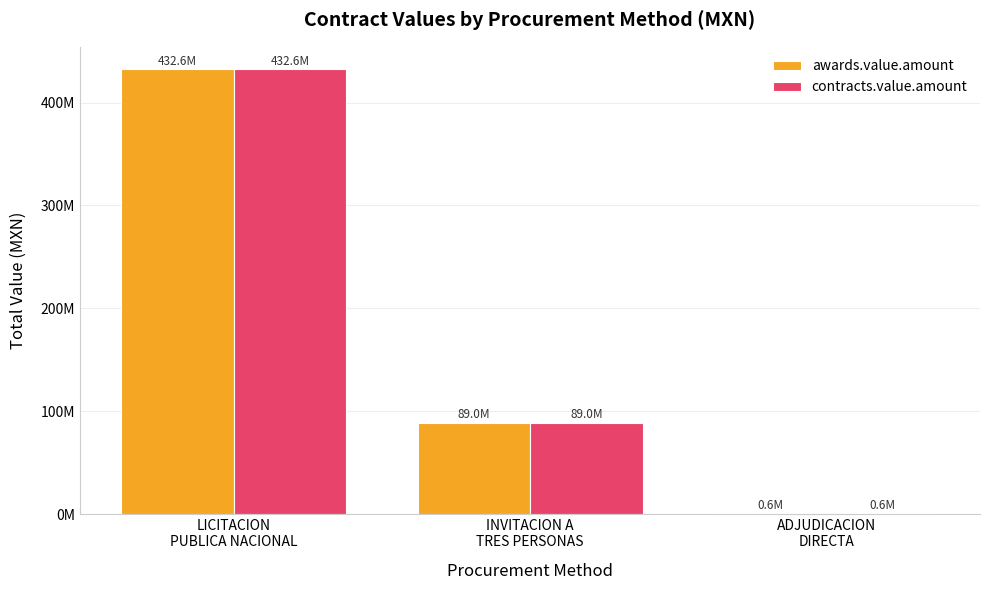

Reading left to right, list all the values displayed in this chart.

awards.value.amount: LICITACION
PUBLICA NACIONAL=432608953.3	INVITACION A
TRES PERSONAS=88972163.1	ADJUDICACION
DIRECTA=630645.9
contracts.value.amount: LICITACION
PUBLICA NACIONAL=432608953.3	INVITACION A
TRES PERSONAS=88972163.1	ADJUDICACION
DIRECTA=630645.9